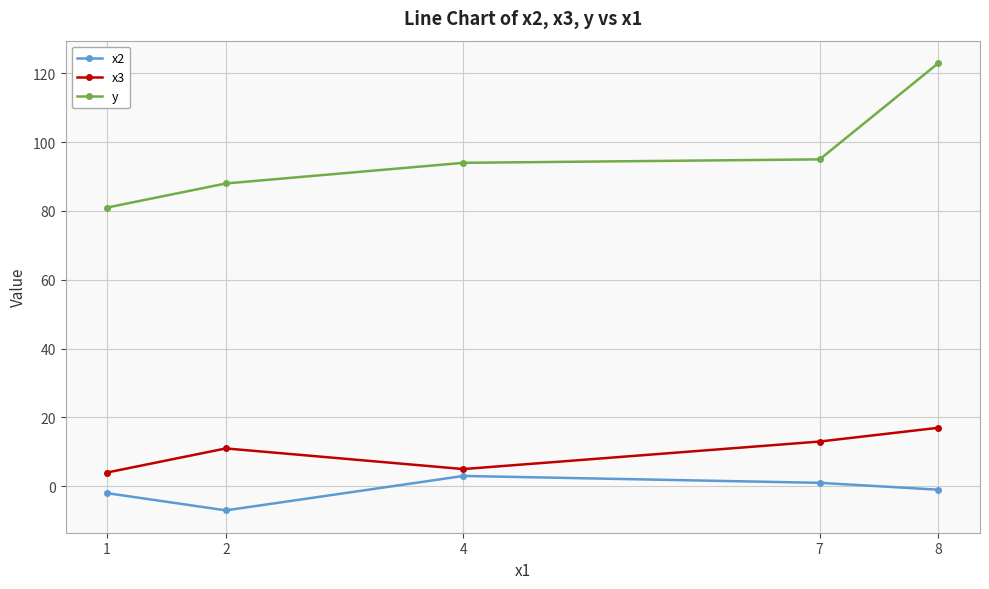

What is the value of the x2 point at the 2nd from the left?

-7